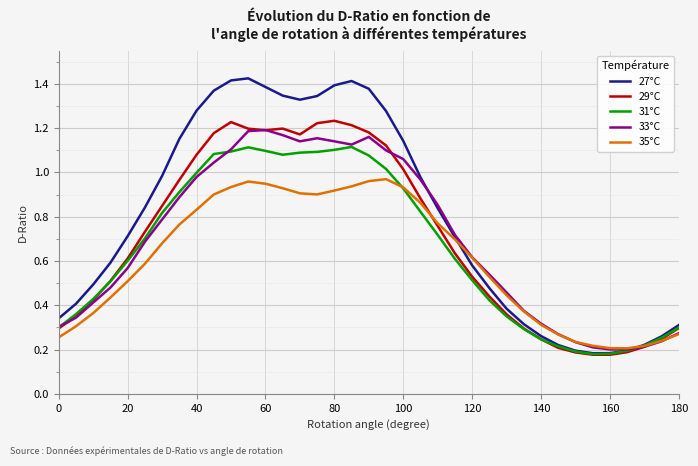

Which series has the largest total across all categories?

27°C